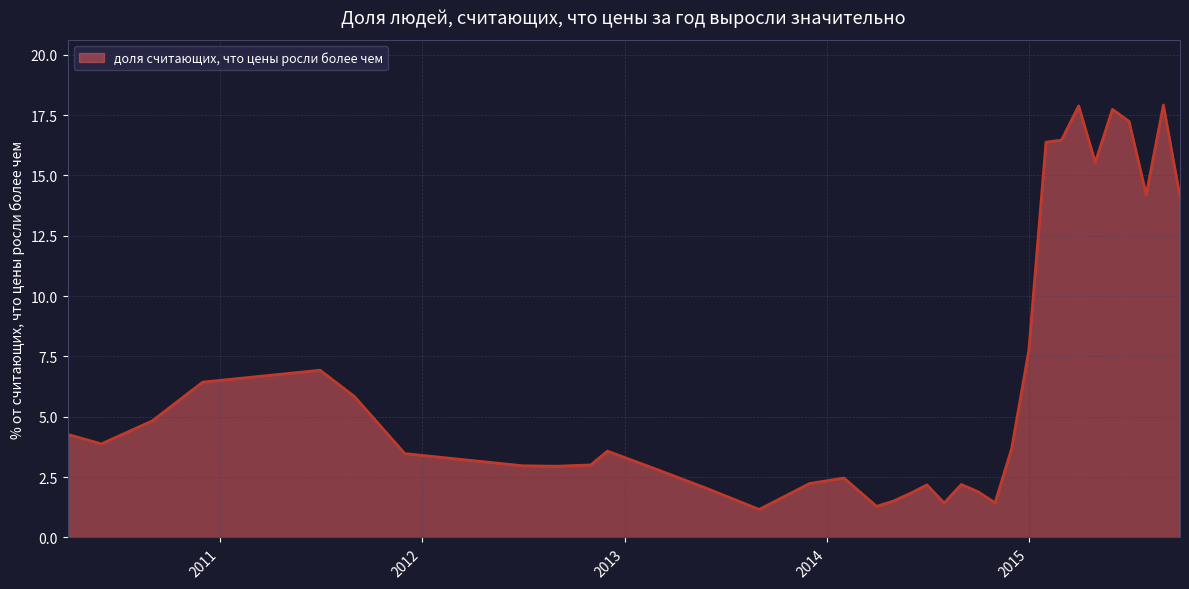

How many distinct data groups are displayed?

1